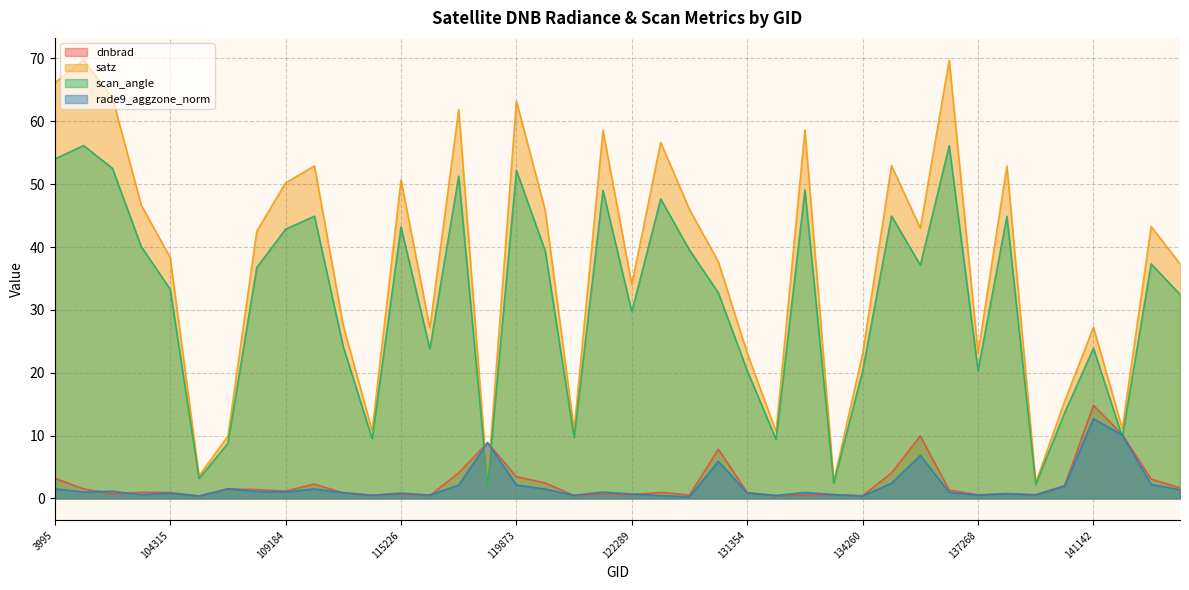

Does the chart display data point markers on the line(s)?

No